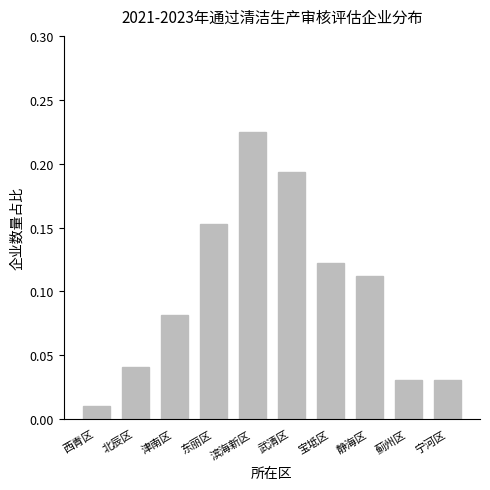

The value at 津南区 is 0.0. True or false?

False